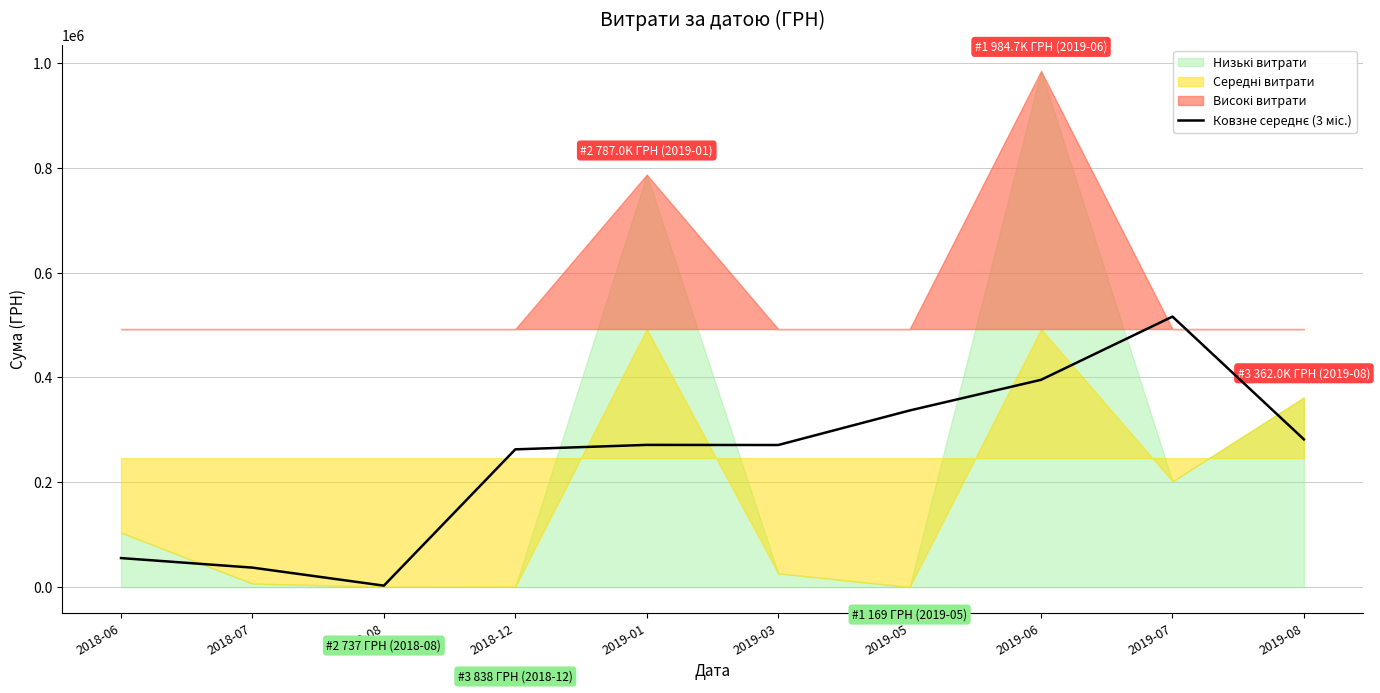

List the labels in order of value, largest first.

2019-07, 2019-06, 2019-05, 2019-08, 2019-01, 2019-03, 2018-12, 2018-06, 2018-07, 2018-08